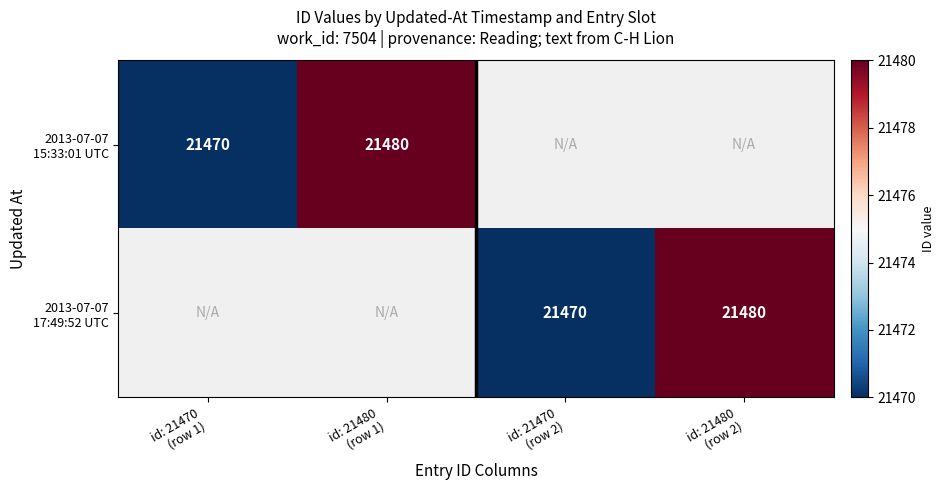

How many categories are shown in the chart?

4